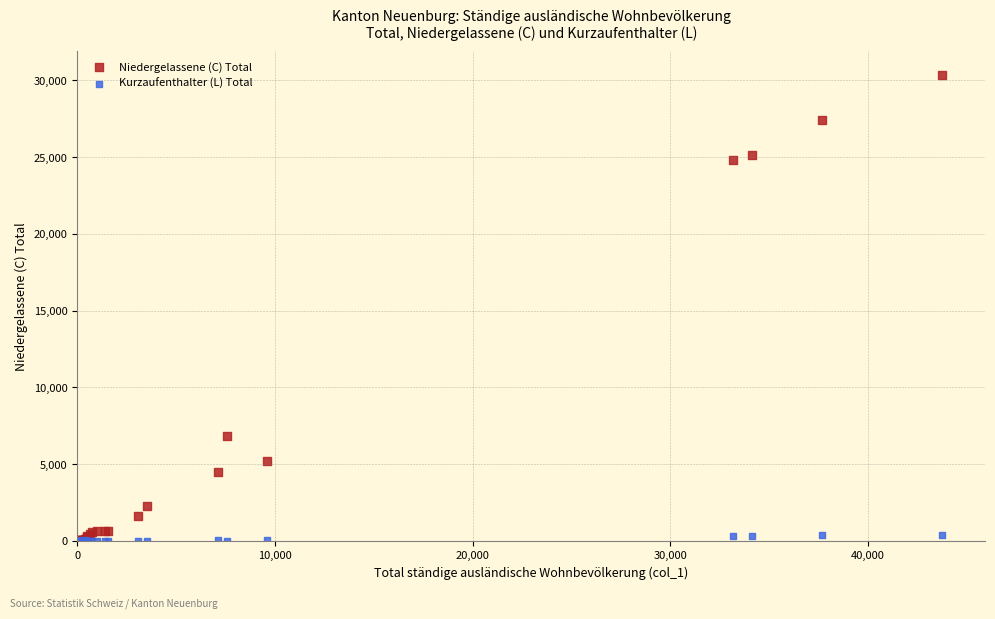

Across all series, what Y value is closest to 15178?

6836